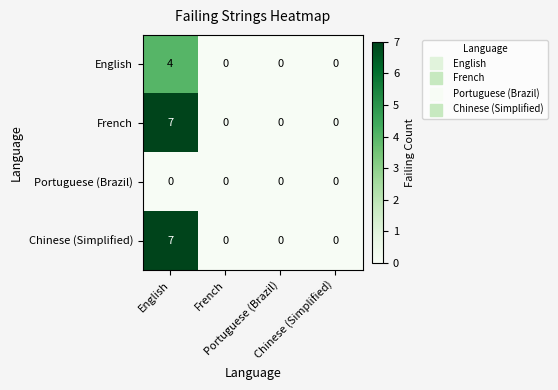

What is the maximum value shown in the chart?

7